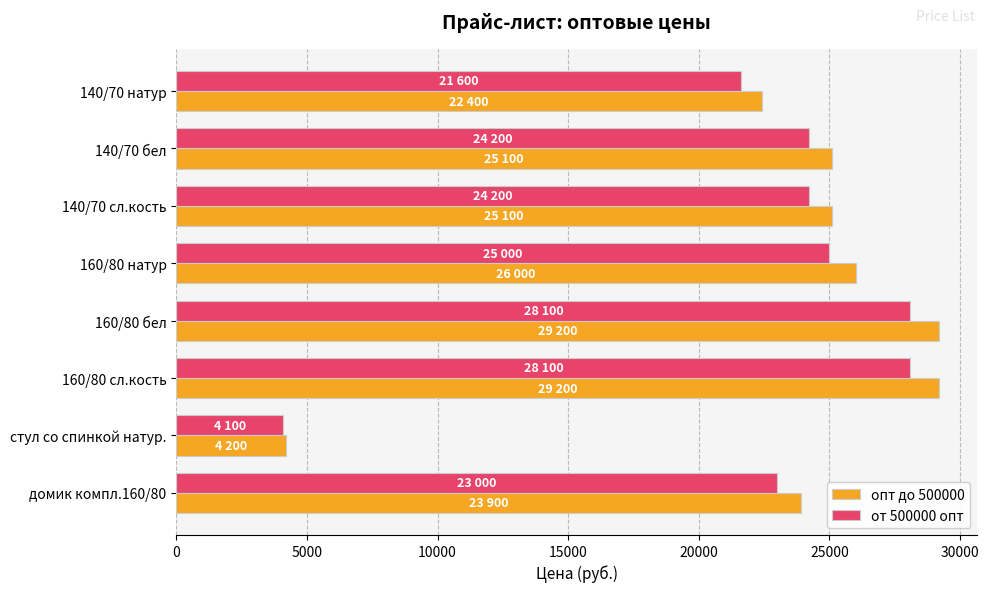

The value of опт до 500000 at 140/70 бел is 45086. True or false?

False